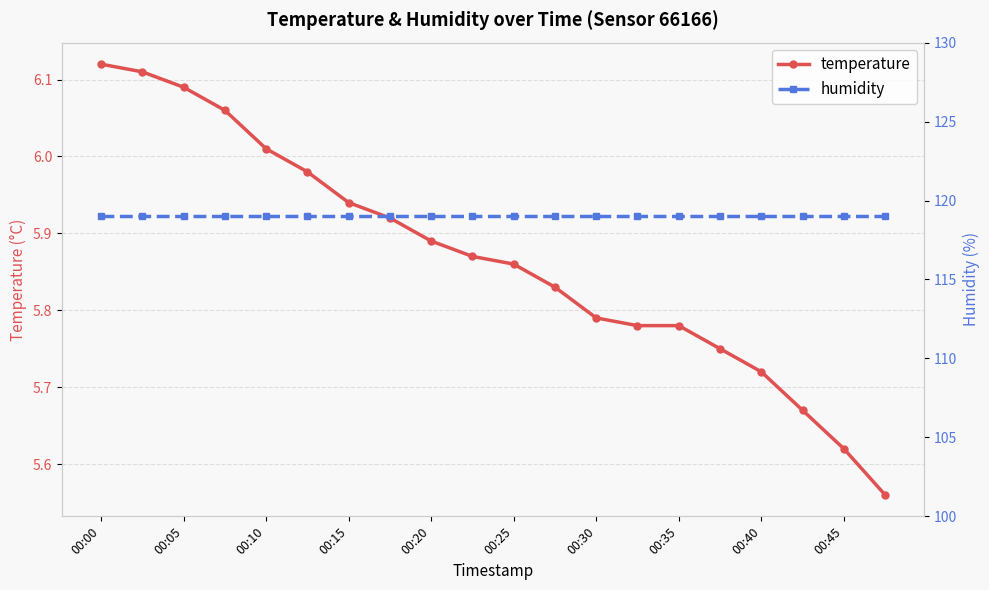

At how many categories does at least one series exceed 29?

20